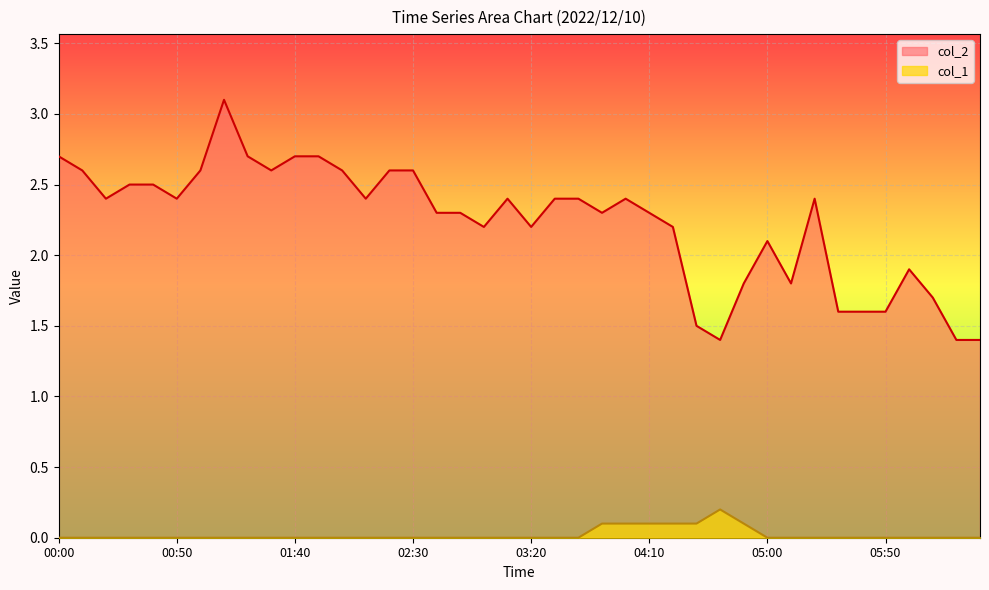

At which category is the sum across all series the highest?

01:10